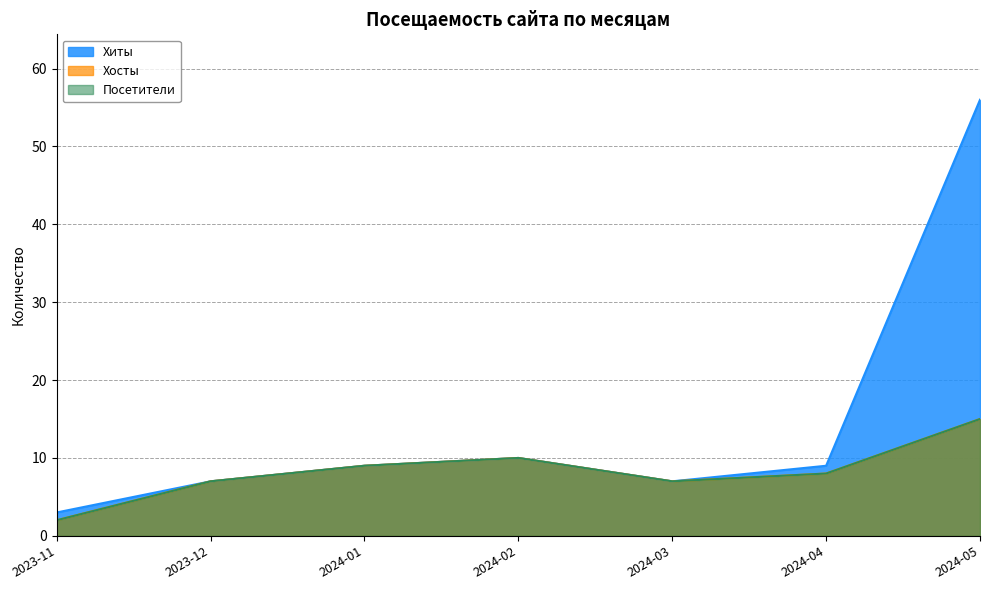

The value of Посетители at 2024-02 is 10. True or false?

True